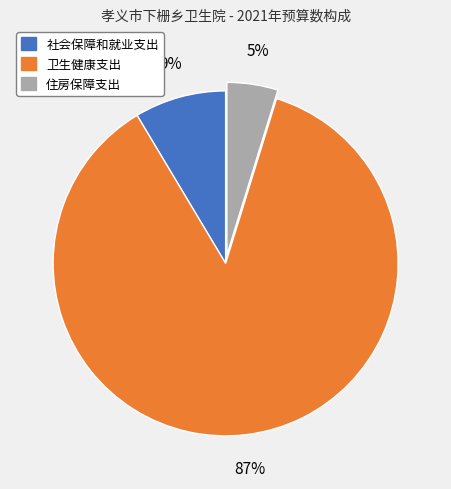

Rank the categories by value from lowest to highest.

住房保障支出, 社会保障和就业支出, 卫生健康支出